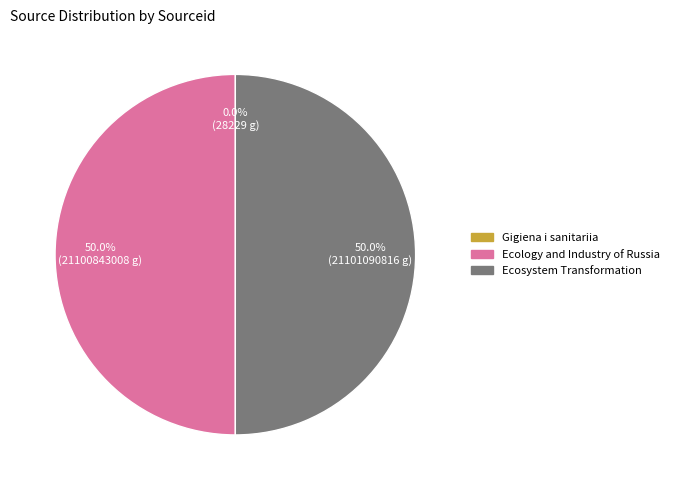

Combined, do Ecosystem Transformation and Ecology and Industry of Russia account for over 50%?

Yes